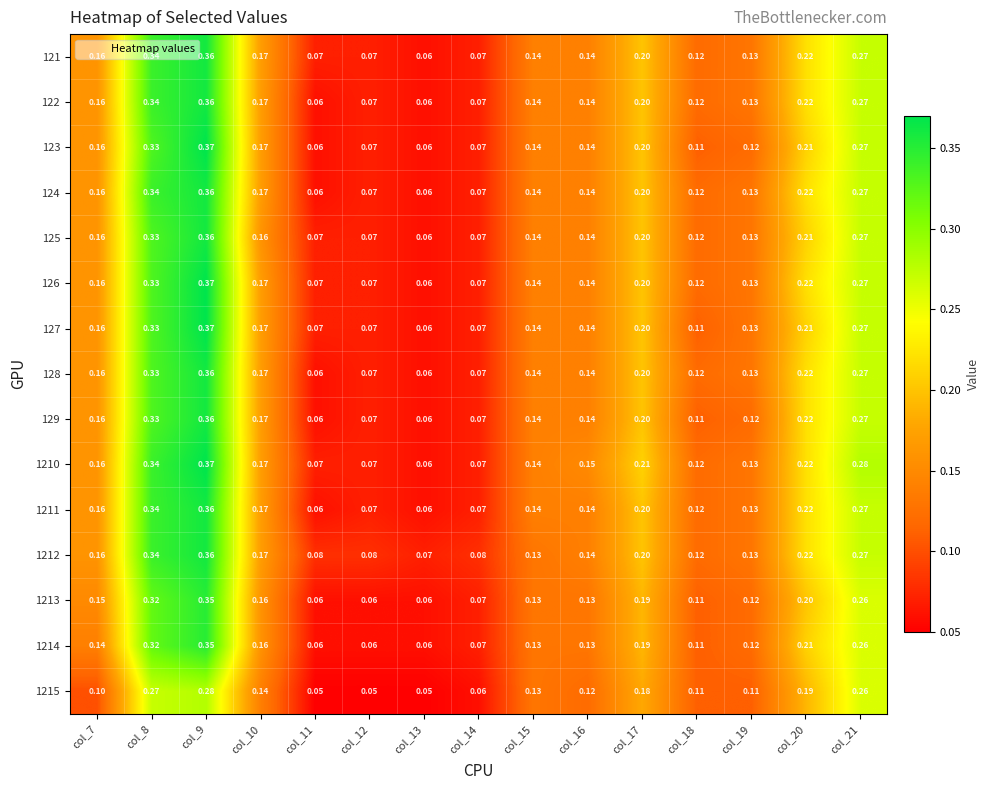

How many data points does each series have?

15